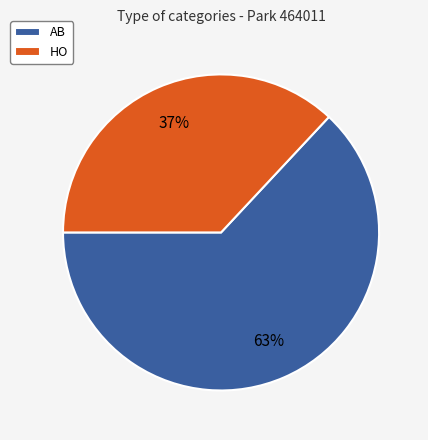

Do HO and AB together represent more than half of the pie?

Yes